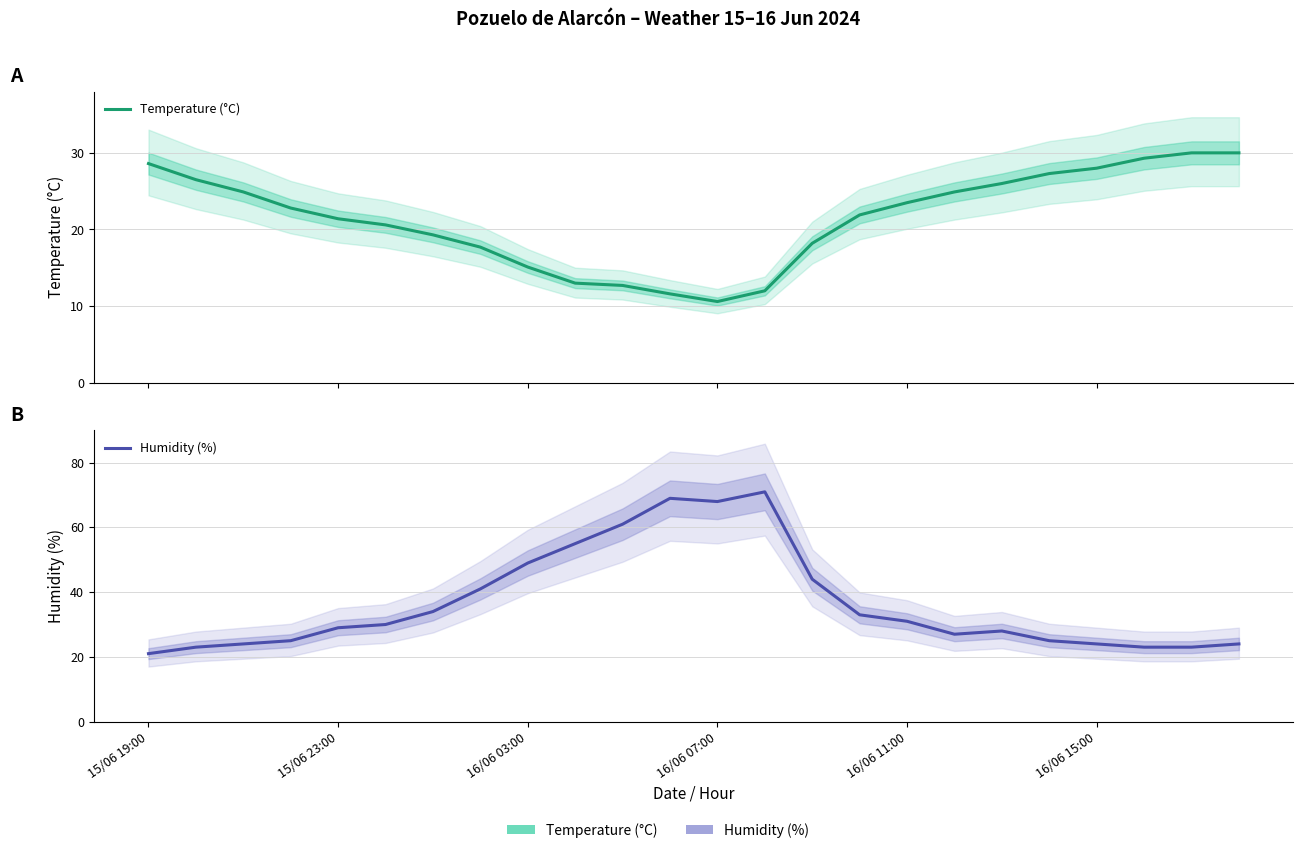

How many lines are shown in the chart?

2